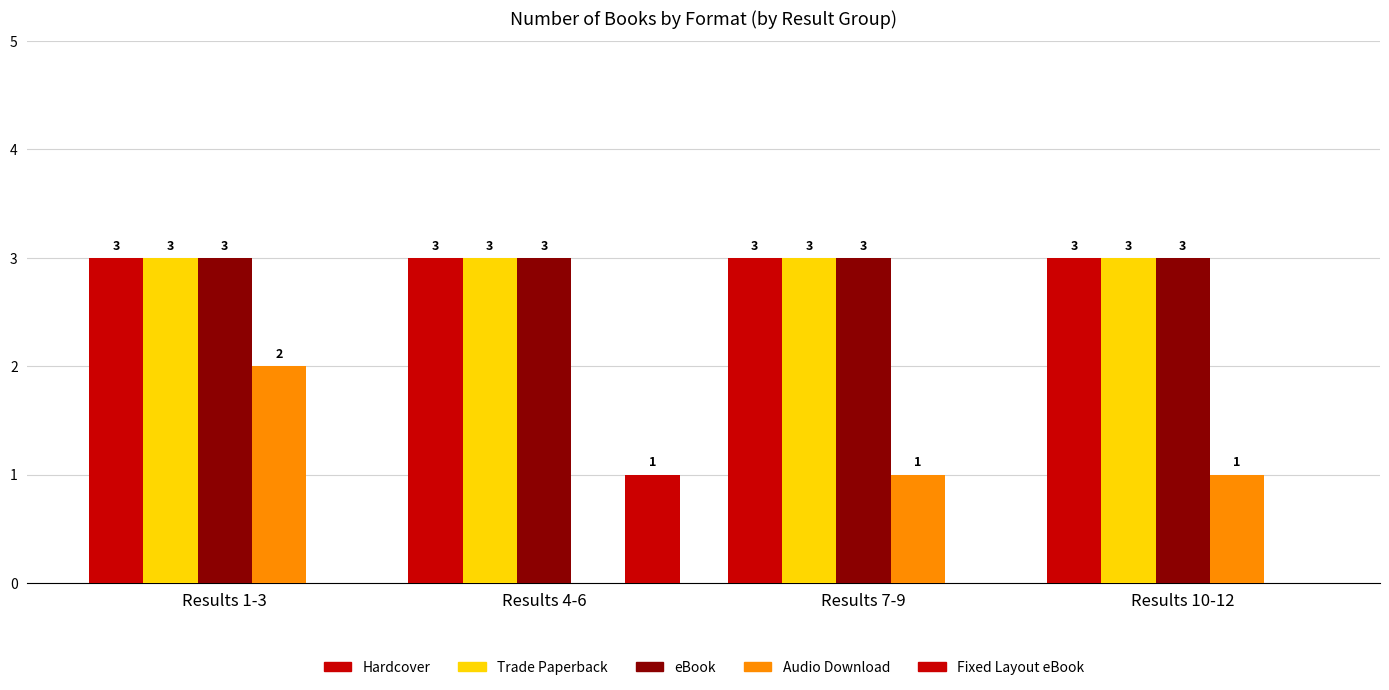

What is the label of the 3rd bar from the left?

Results 7-9